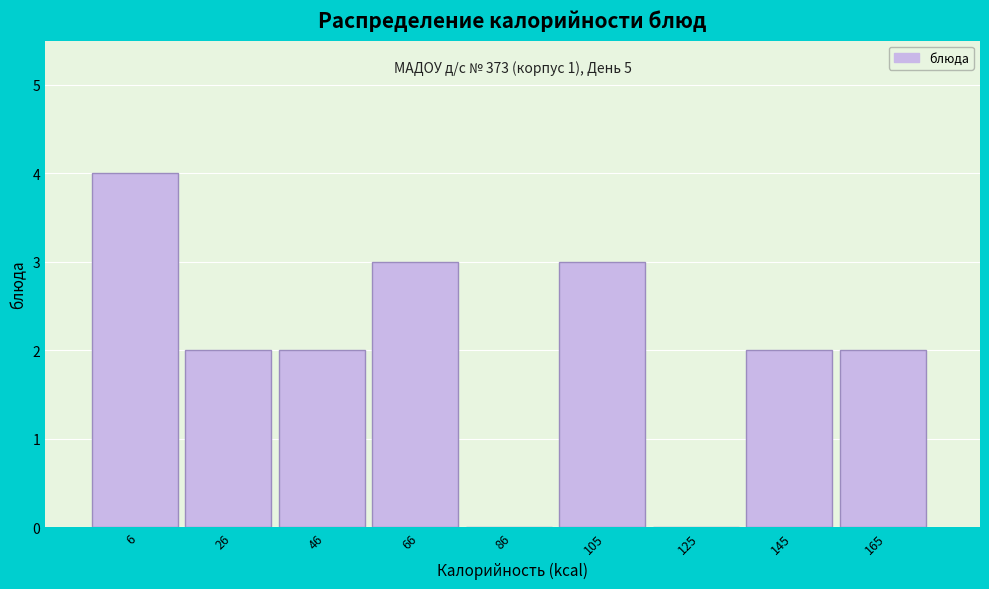

Reading left to right, what are all the values shown in this chart?

6=4	26=2	46=2	66=3	86=0	105=3	125=0	145=2	165=2